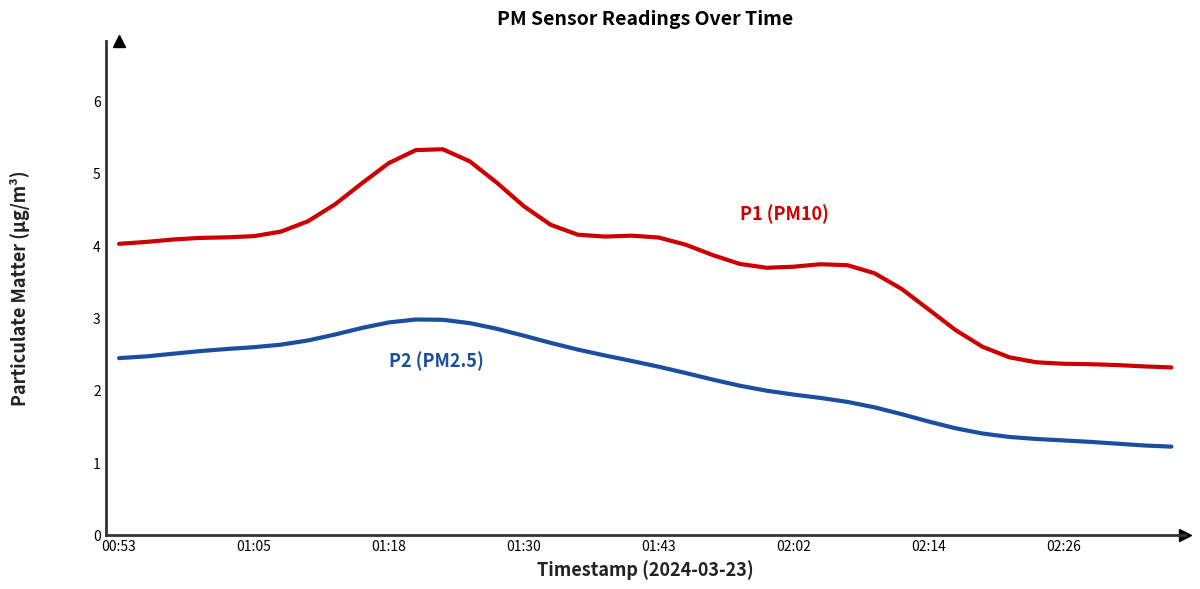

What is the smallest value displayed?

1.2